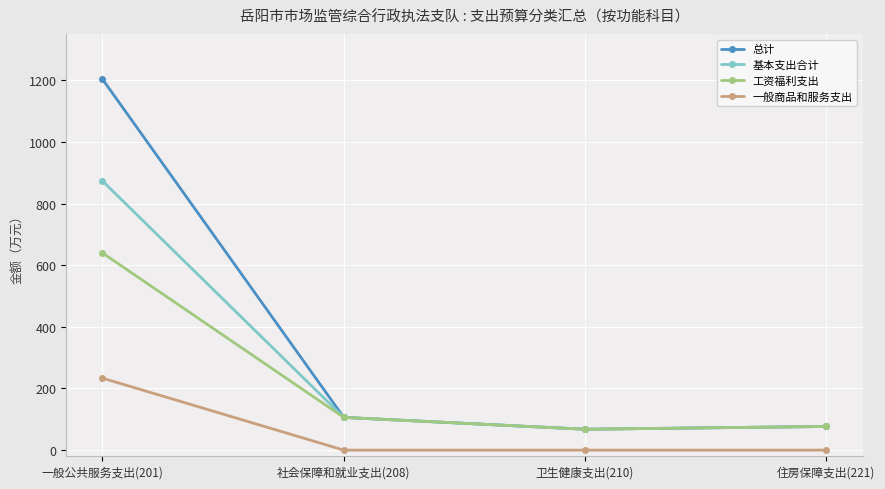

What is the sum of all 基本支出合计 values?

1124.2